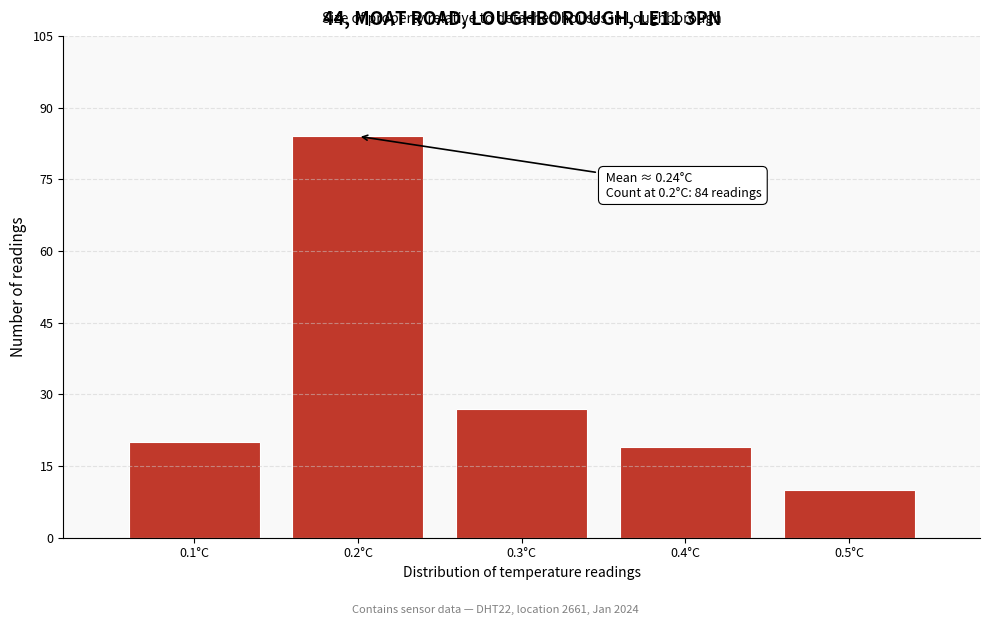

Reading left to right, what are all the values shown in this chart?

20	84	27	19	10